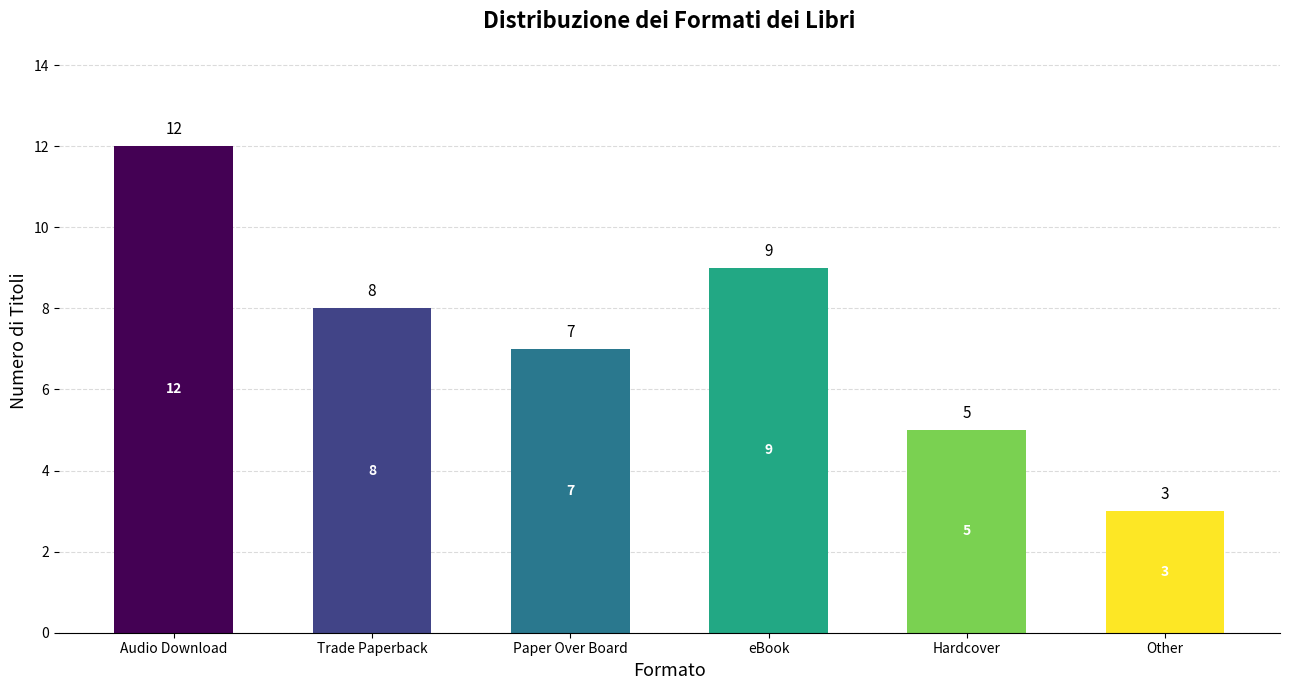

Reading left to right, list all the values displayed in this chart.

Audio Download=12	Trade Paperback=8	Paper Over Board=7	eBook=9	Hardcover=5	Other=3